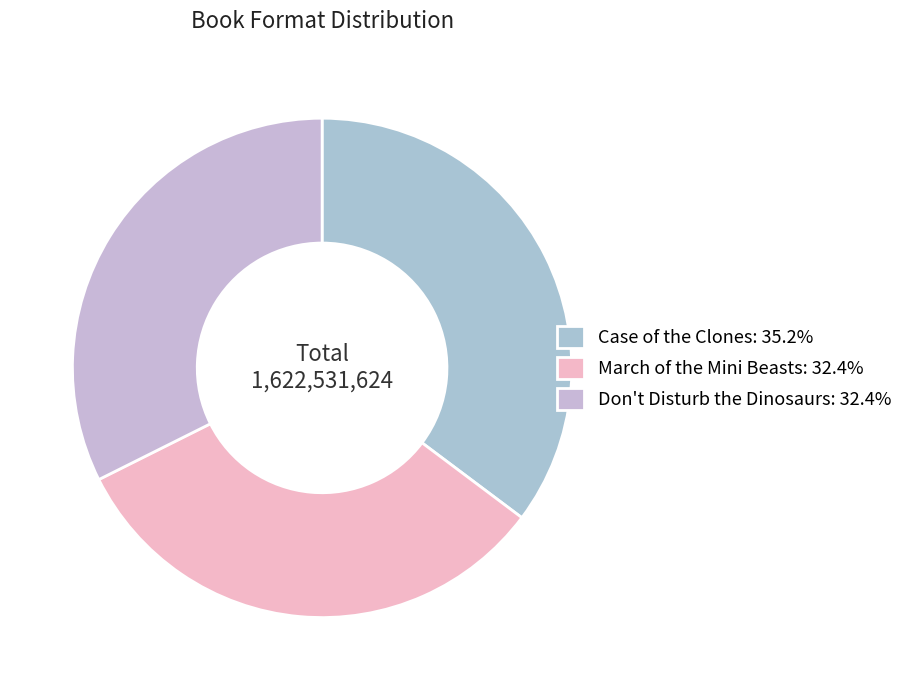

Rank the categories by value from highest to lowest.

Case of the Clones, Don't Disturb the Dinosaurs, March of the Mini Beasts